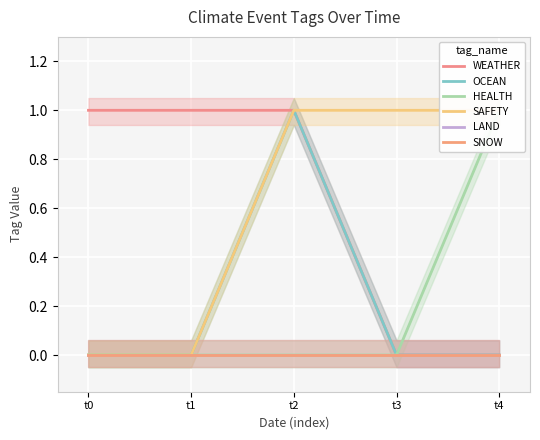

At which category is the sum across all series the highest?

t2